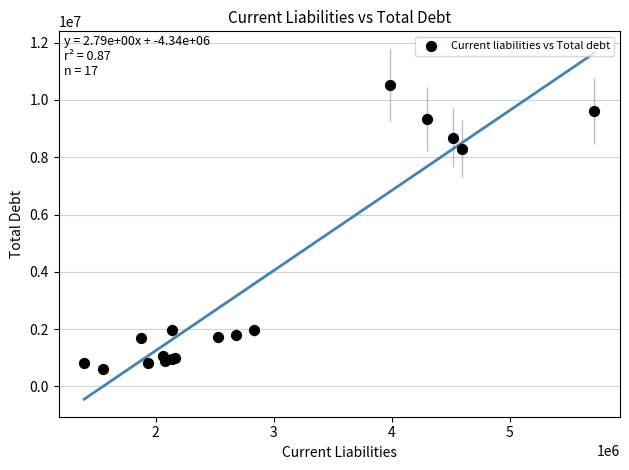

What Y value in the scatter plot is closest to 5570912?

8292100